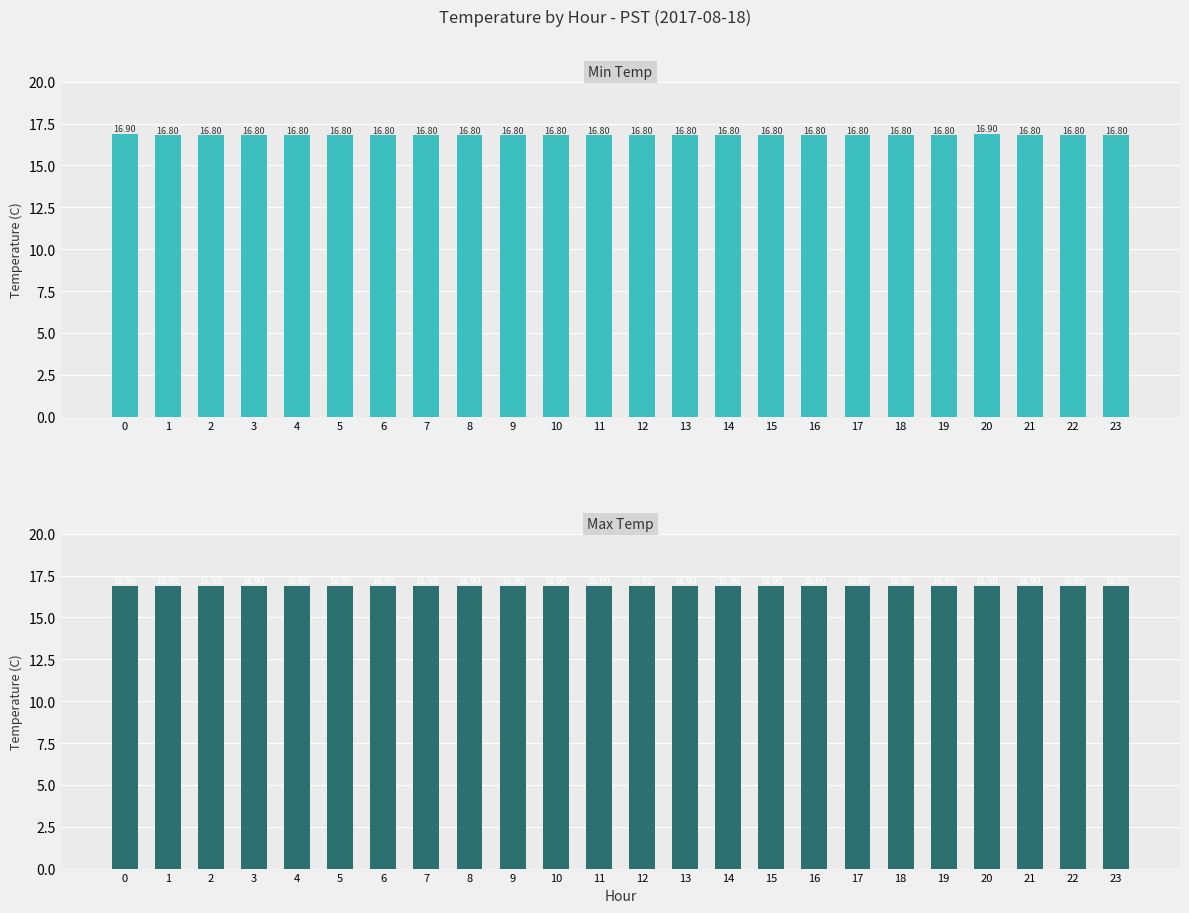

Which series has the largest total across all categories?

Max Temp